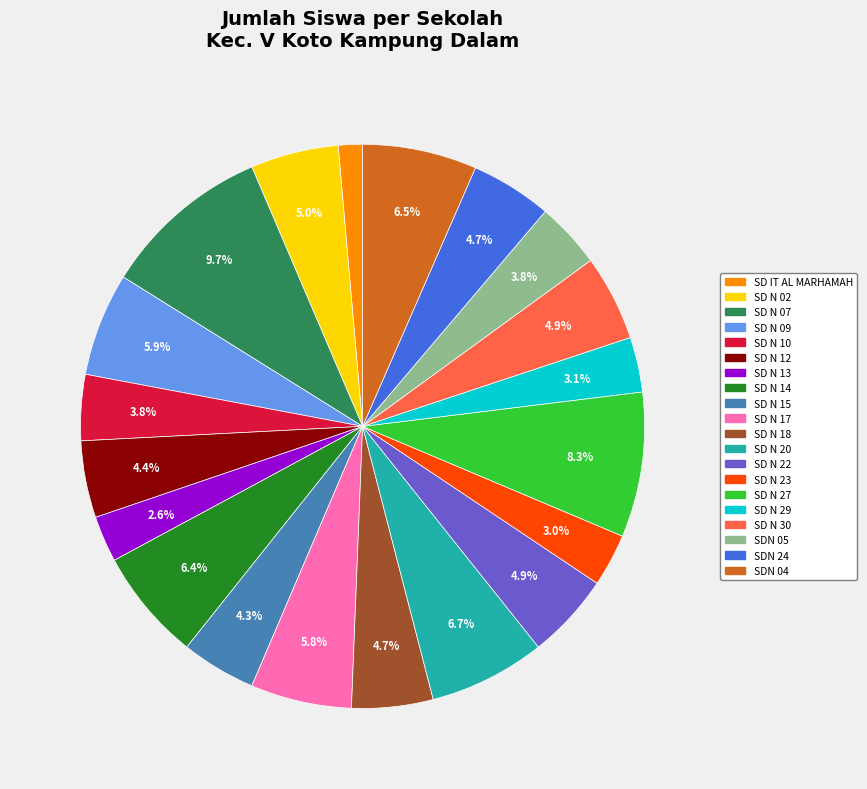

Is there any slice that represents more than half of the pie?

No